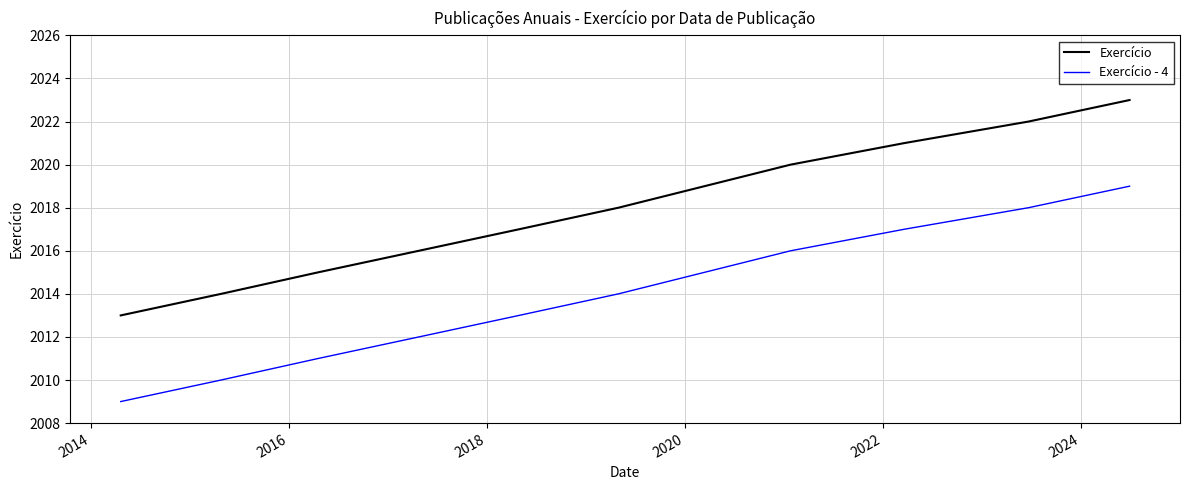

At how many categories does at least one series exceed 2012?

10